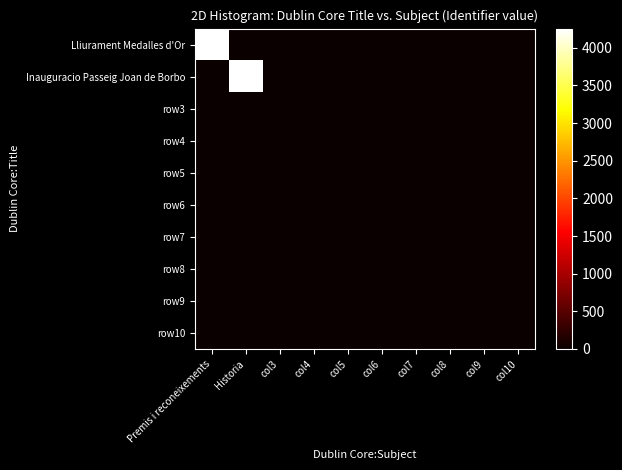

Which series has the largest total across all categories?

Lliurament Medalles d'Or